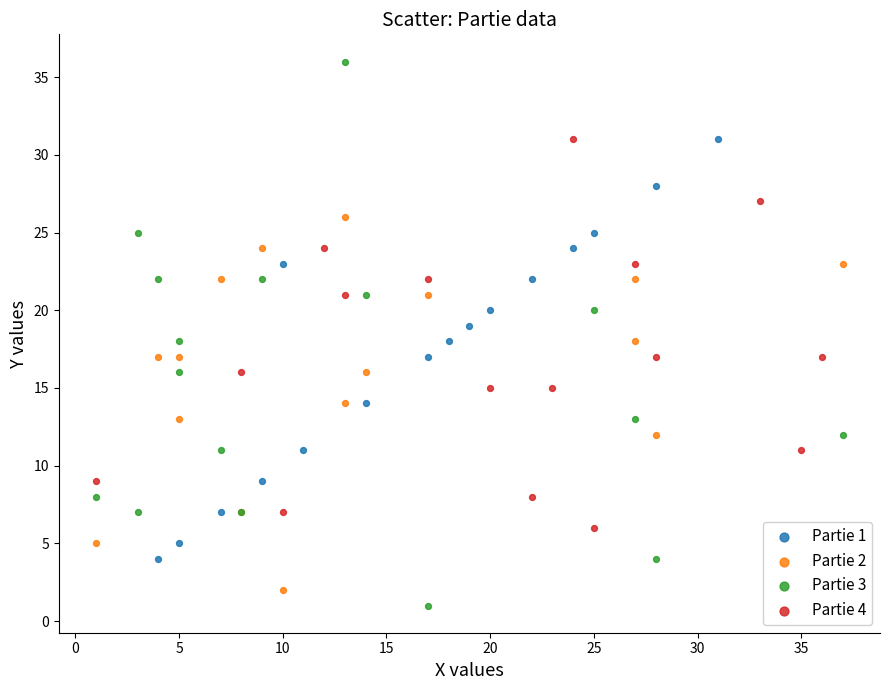

Which series reaches the maximum Y coordinate?

Partie 3